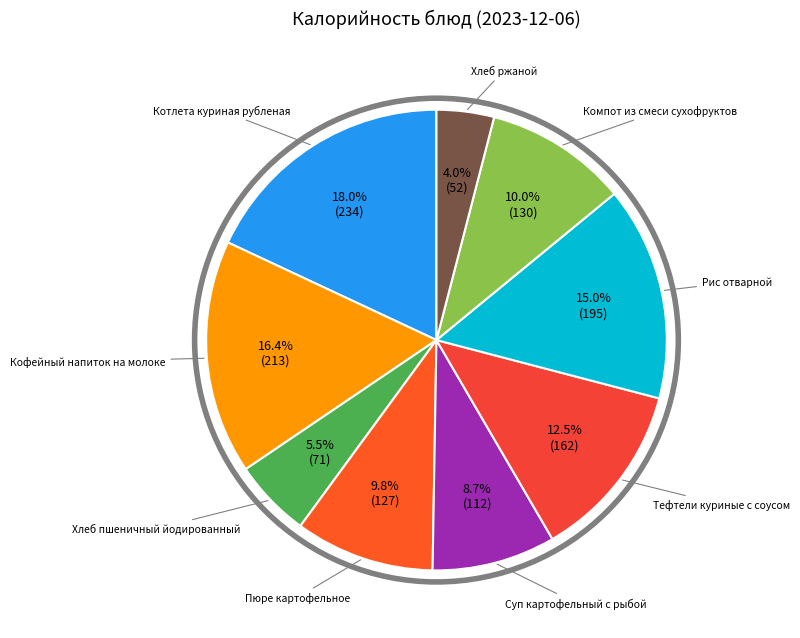

How many segments does this pie chart have?

9